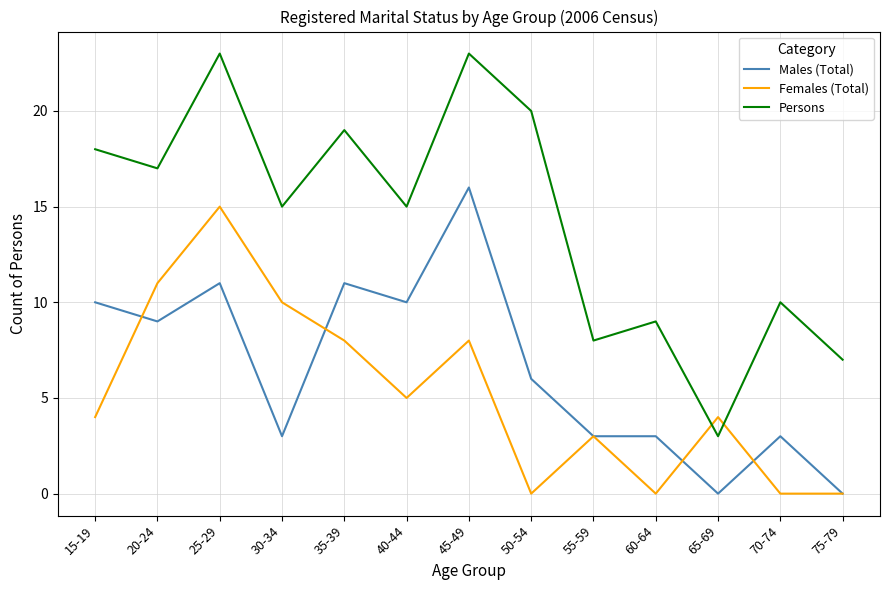

Does the chart display data point markers on the line(s)?

No